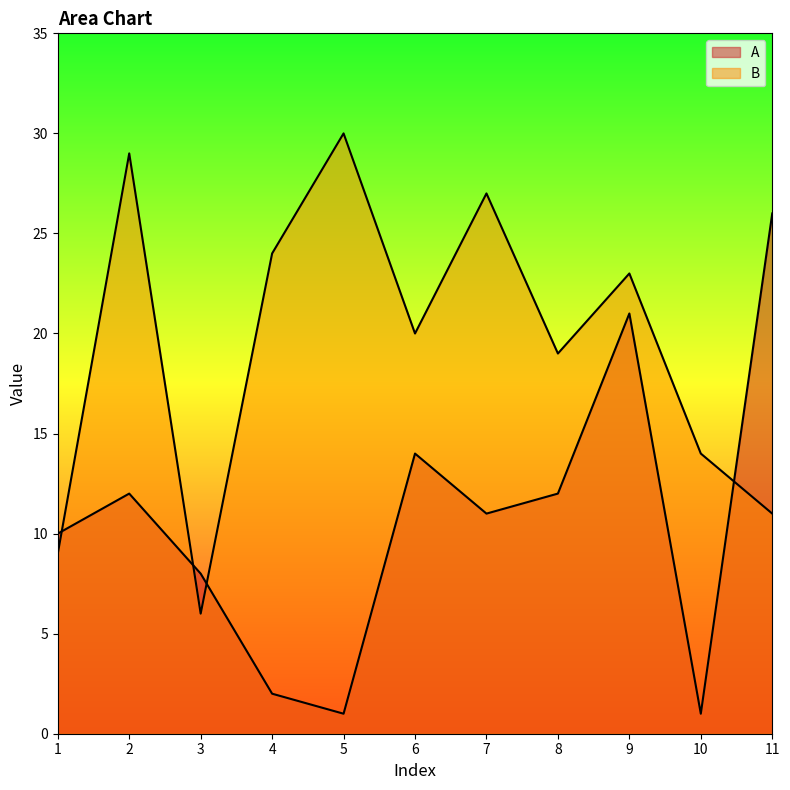

What are all the series names shown in the legend?

A, B